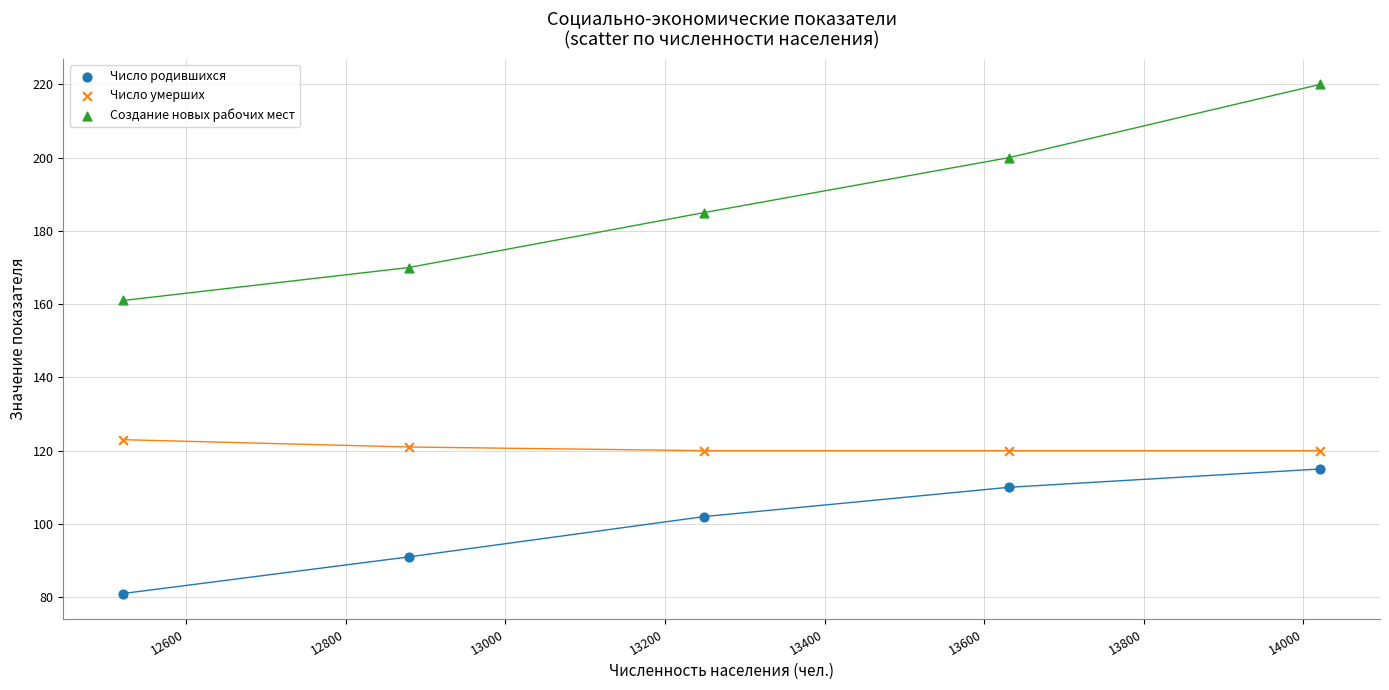

Which series reaches the maximum Y coordinate?

Создание новых рабочих мест